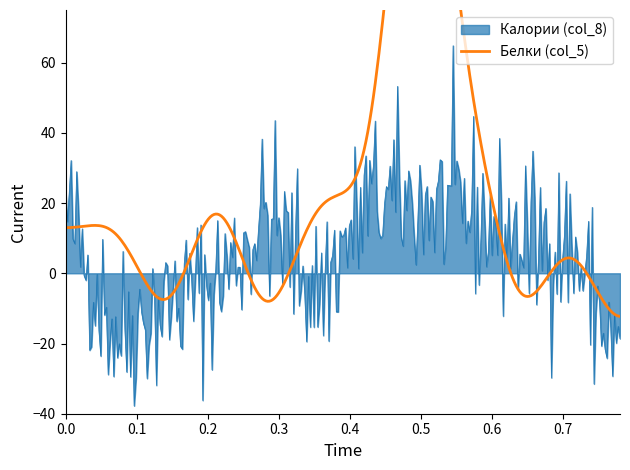

What are all the series names shown in the legend?

Калории (col_8), Белки (col_5)